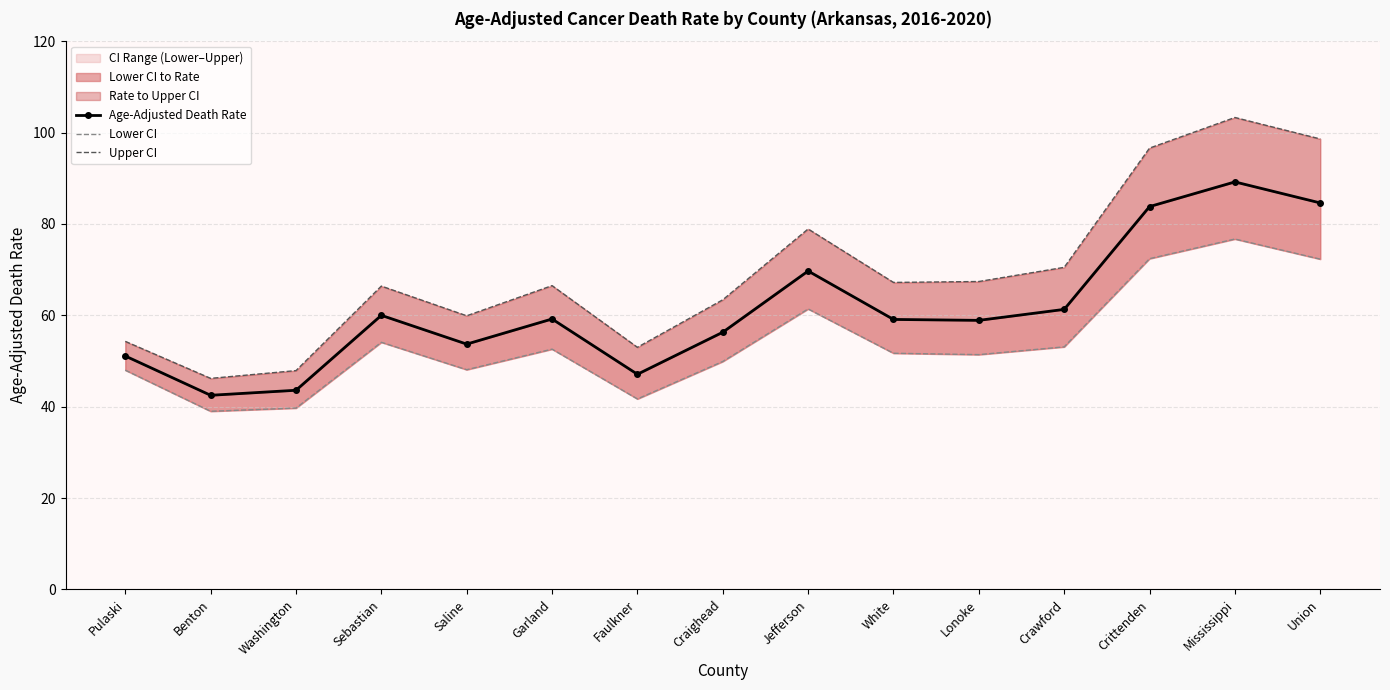

Rank the series by their maximum value, from lowest to highest.

Lower CI, Age-Adjusted Death Rate, Upper CI